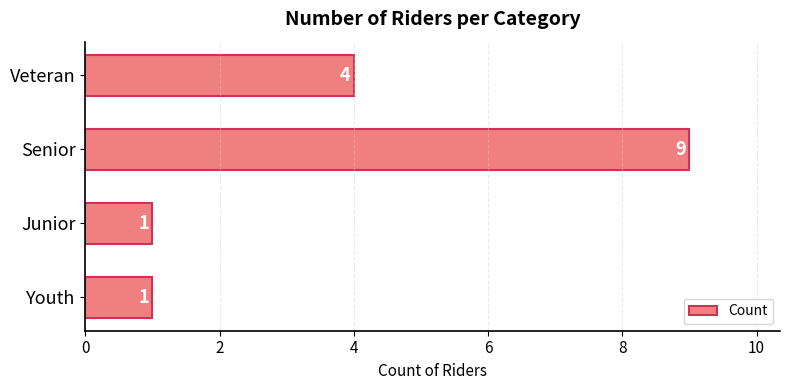

What is the difference between the second highest and minimum values?

3